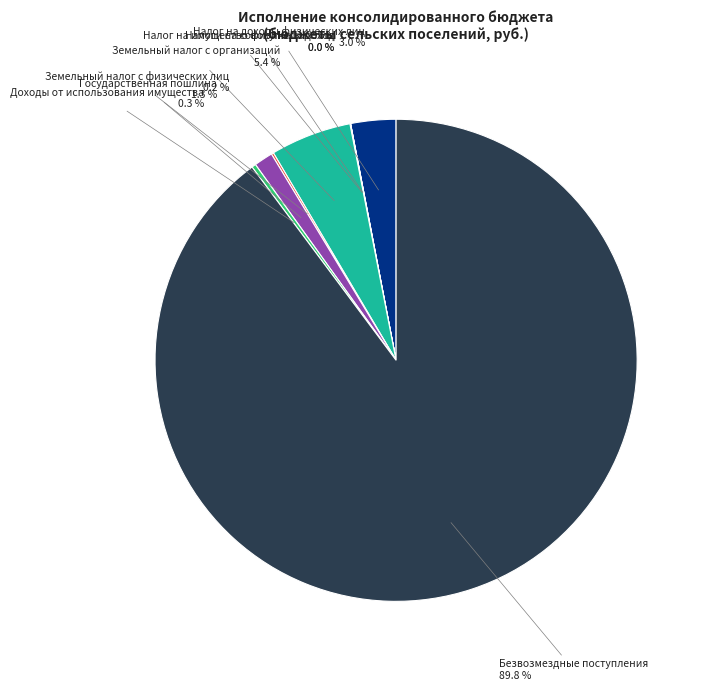

Which slice is the largest?

Безвозмездные поступления